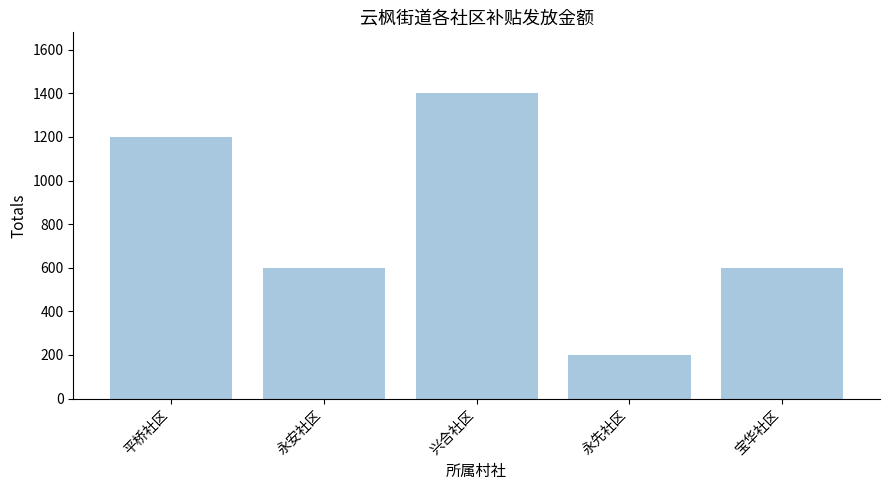

How many values are between 600 and 1200?

3